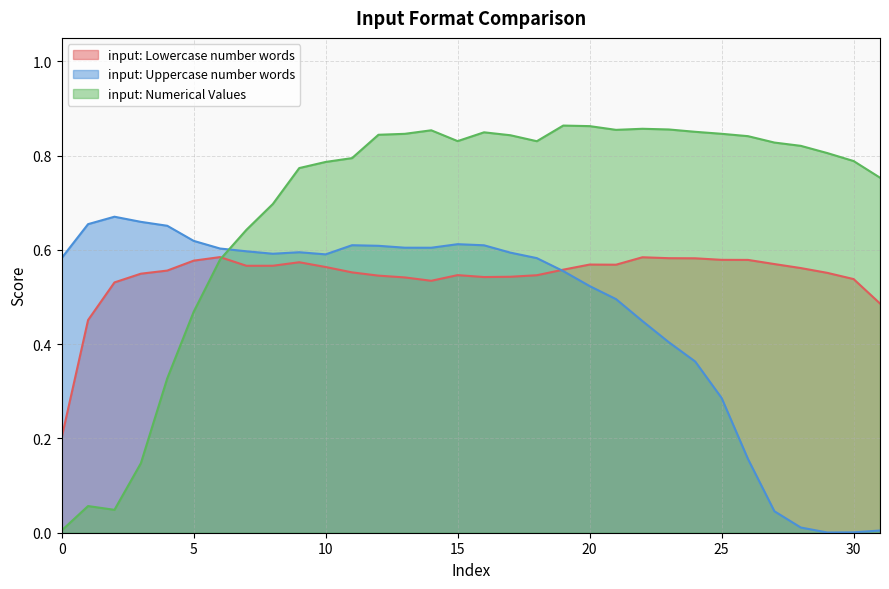

What is the sum of the input: Numerical Values values at 0 and 27?

0.8